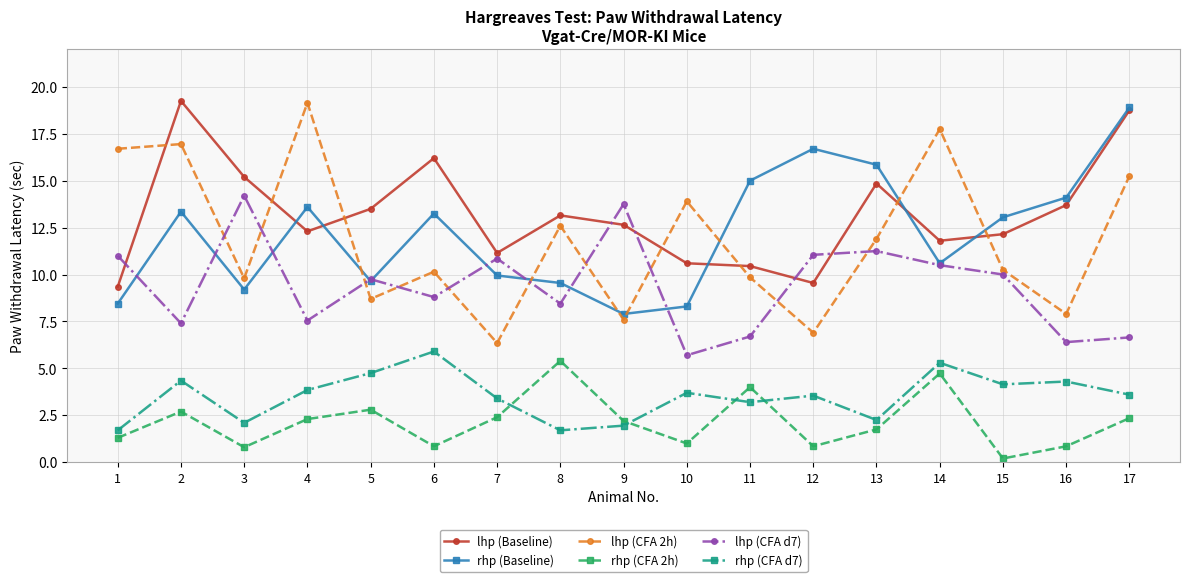

At which category is the sum across all series the highest?

17